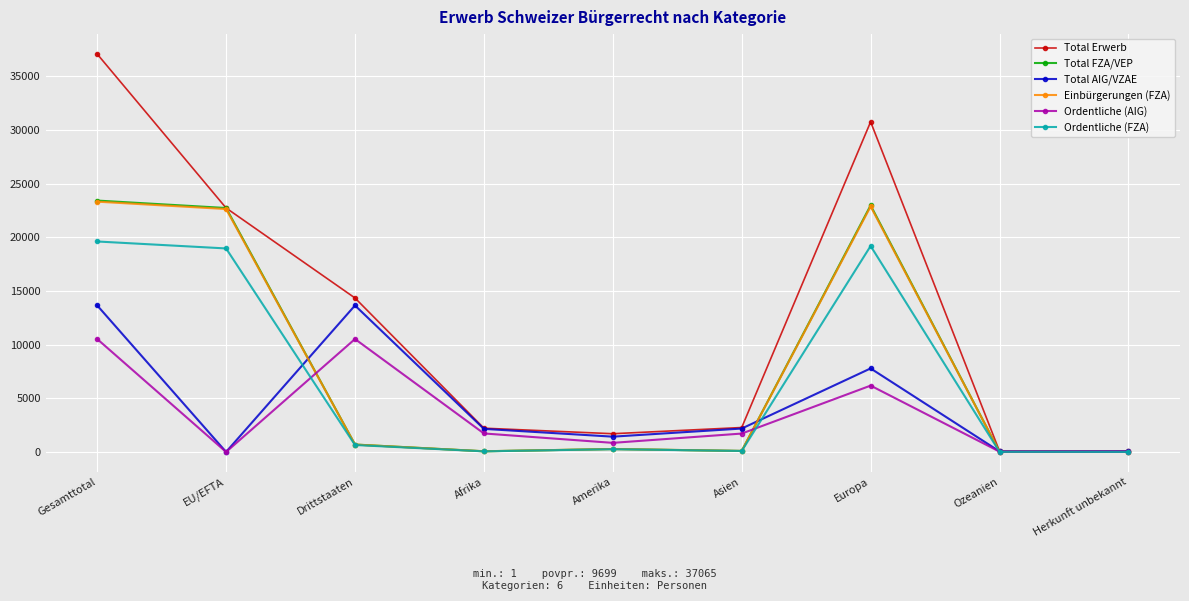

At which category is the sum across all series the highest?

Gesamttotal